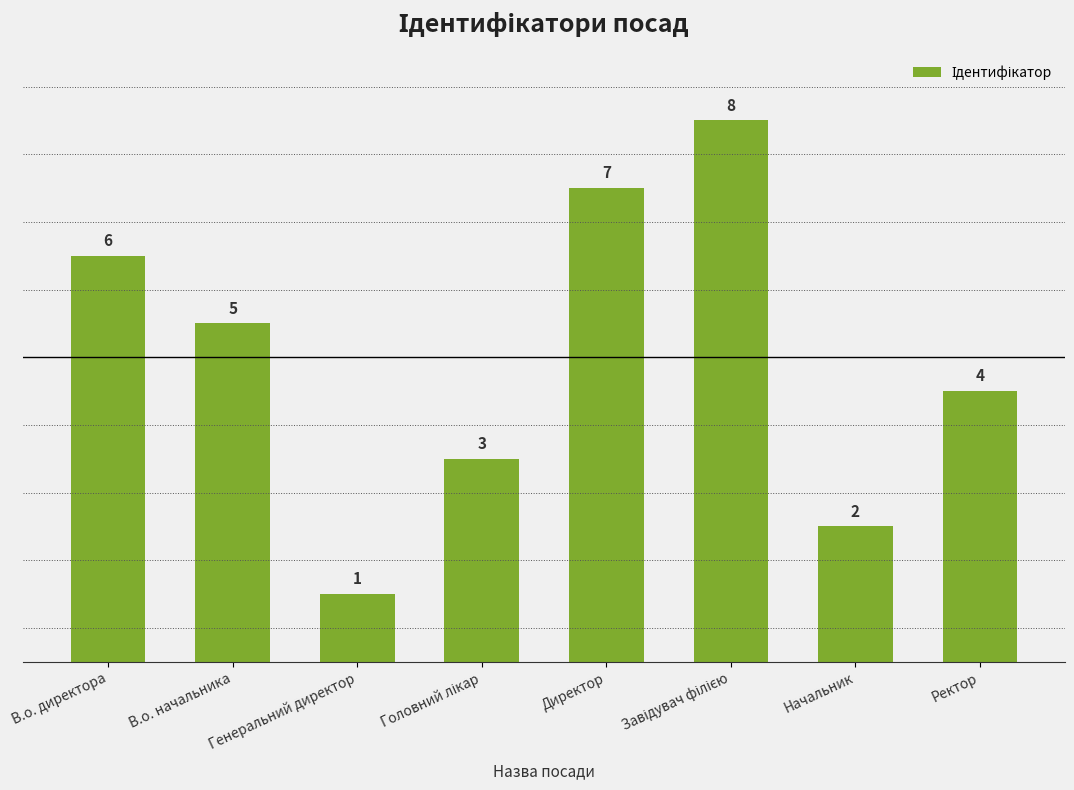

How many bars are there in total?

8